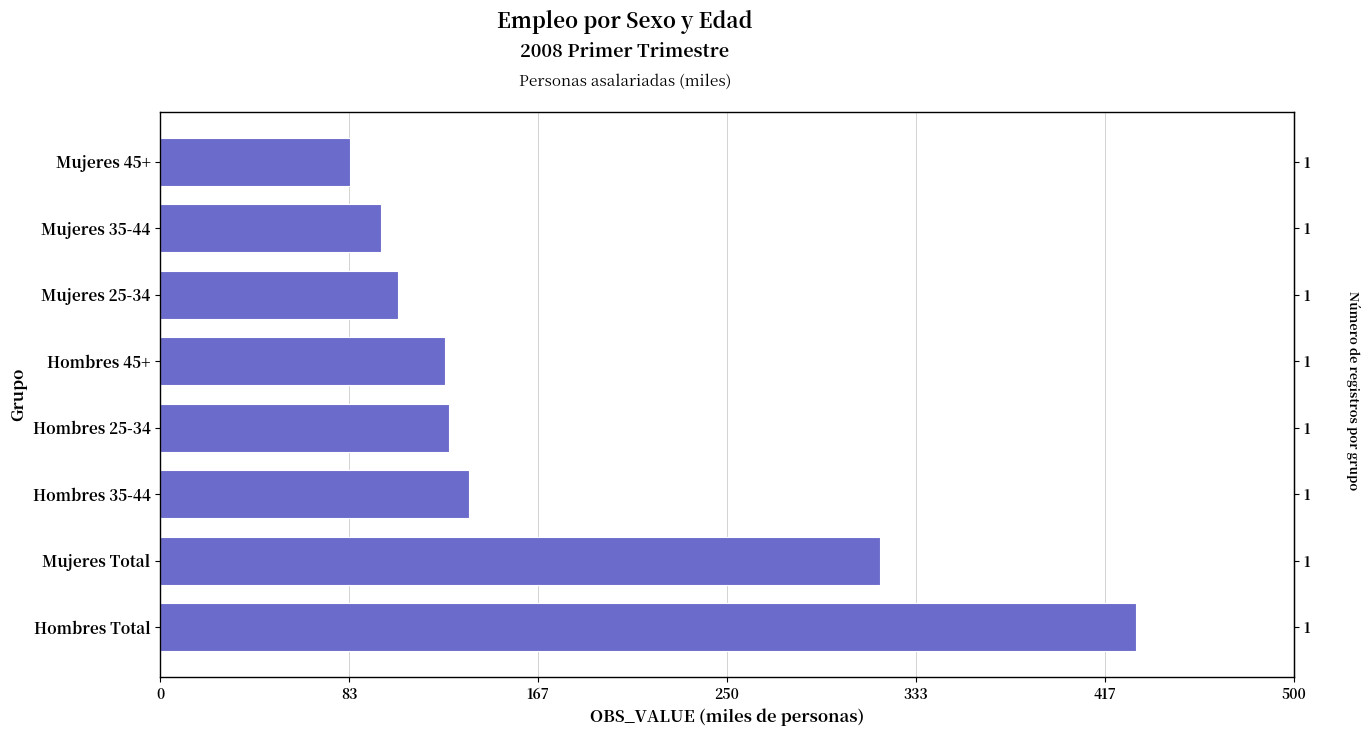

How many data points are above 127?

4